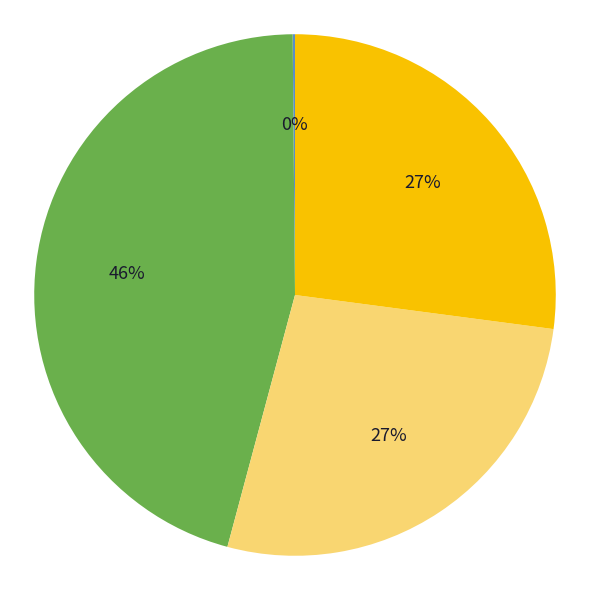

To the nearest percent, what is the difference between the largest and smallest slice percentages?

46%